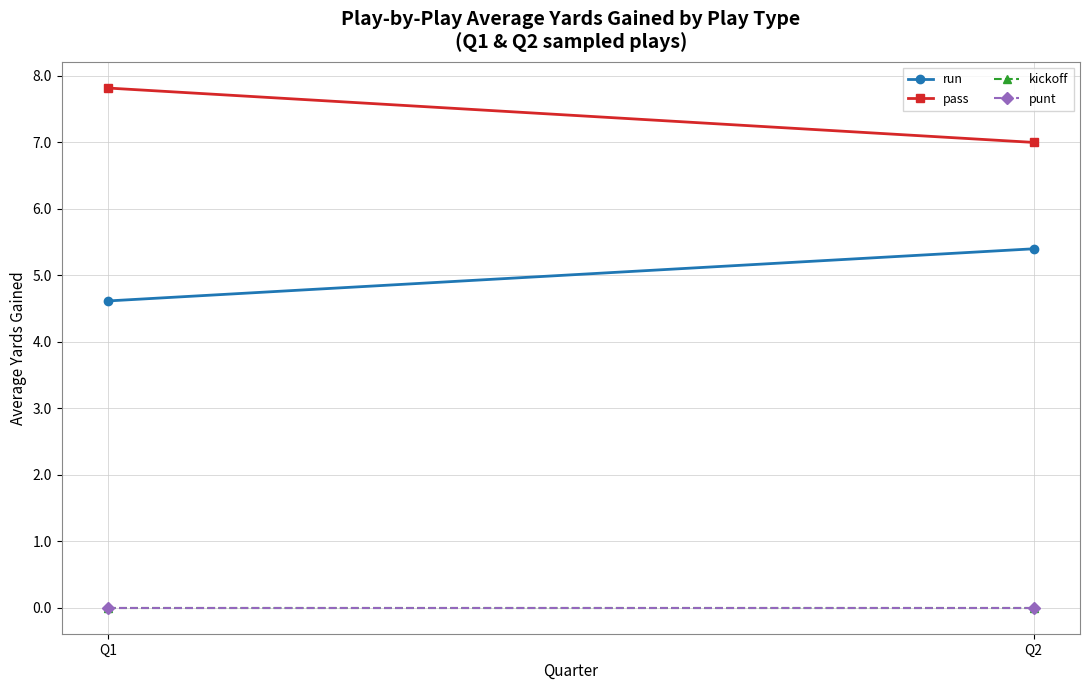

List the labels in order of punt value, smallest first.

Q1, Q2